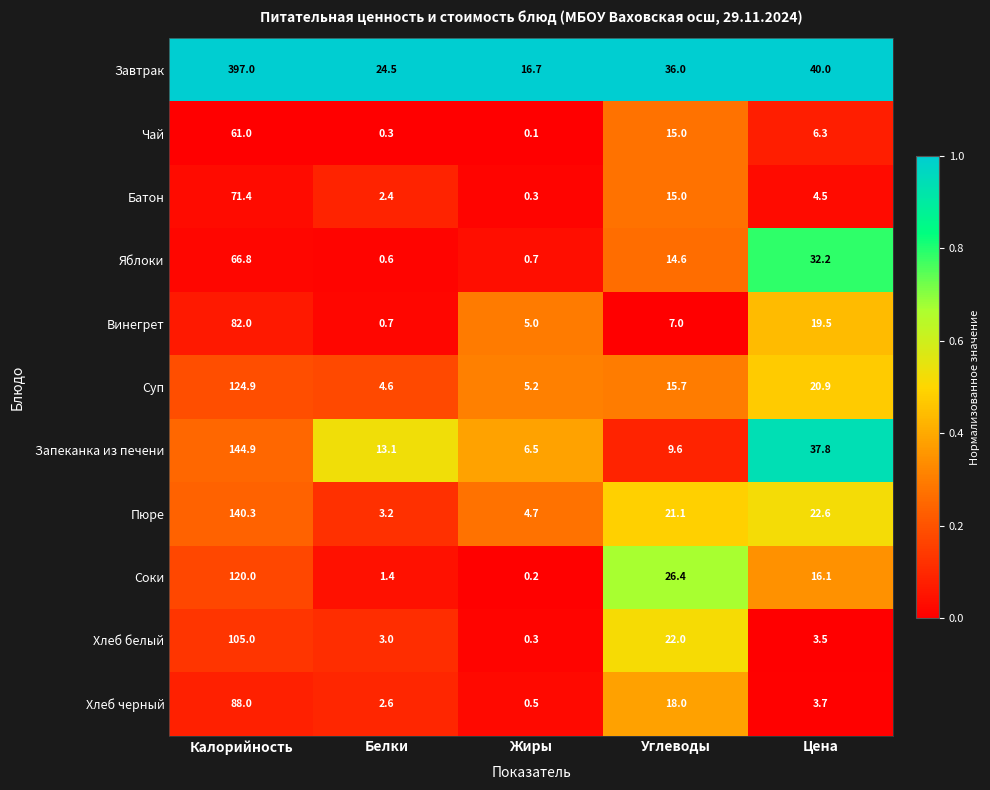

Which series has the largest range (max minus min)?

Завтрак